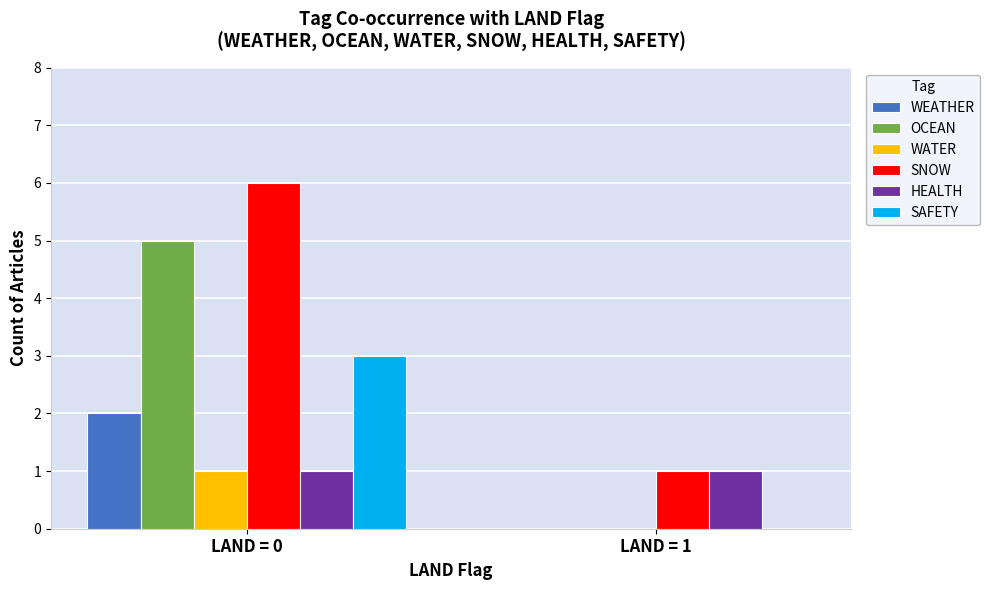

What are all the series names shown in the legend?

WEATHER, OCEAN, WATER, SNOW, HEALTH, SAFETY